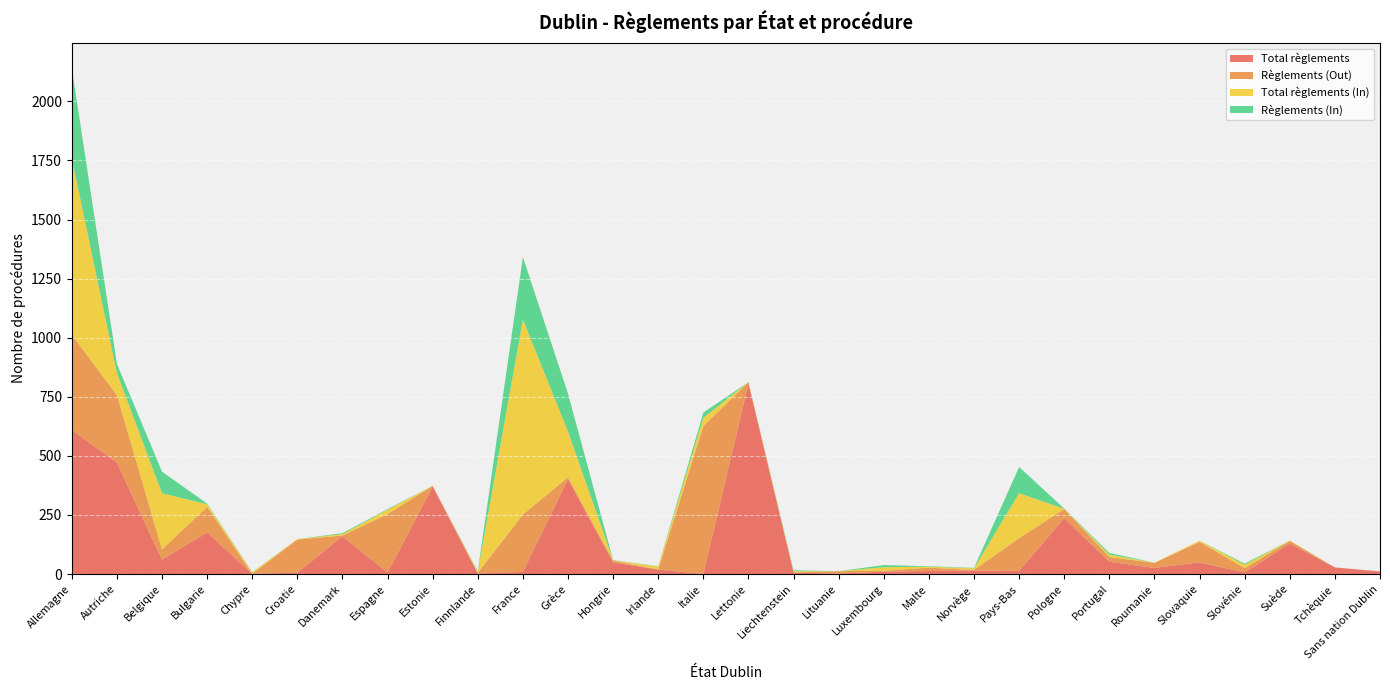

Reading left to right, list all the values displayed in this chart.

Total règlements: Allemagne=610	Autriche=471	Belgique=61	Bulgarie=176	Chypre=1	Croatie=6	Danemark=160	Espagne=6	Estonie=371	Finnlande=2	France=9	Grèce=402	Hongrie=49	Irlande=19	Italie=0	Lettonie=806	Liechtenstein=6	Lituanie=2	Luxembourg=10	Malte=13	Norvège=15	Pays-Bas=13	Pologne=237	Portugal=52	Roumanie=26	Slovaquie=49	Slovénie=7	Suède=129	Tchèquie=28	Sans nation Dublin=11
Règlements (Out): Allemagne=403	Autriche=286	Belgique=43	Bulgarie=108	Chypre=0	Croatie=140	Danemark=3	Espagne=248	Estonie=2	Finnlande=3	France=243	Grèce=7	Hongrie=8	Irlande=0	Italie=626	Lettonie=6	Liechtenstein=1	Lituanie=10	Luxembourg=4	Malte=14	Norvège=2	Pays-Bas=139	Pologne=38	Portugal=20	Roumanie=21	Slovaquie=87	Slovénie=18	Suède=11	Tchèquie=0	Sans nation Dublin=0
Total règlements (In): Allemagne=746	Autriche=93	Belgique=238	Bulgarie=11	Chypre=6	Croatie=2	Danemark=6	Espagne=18	Estonie=0	Finnlande=5	France=825	Grèce=194	Hongrie=1	Irlande=13	Italie=35	Lettonie=0	Liechtenstein=5	Lituanie=0	Luxembourg=15	Malte=4	Norvège=7	Pays-Bas=190	Pologne=1	Portugal=10	Roumanie=1	Slovaquie=5	Slovénie=14	Suède=2	Tchèquie=0	Sans nation Dublin=0
Règlements (In): Allemagne=381	Autriche=39	Belgique=91	Bulgarie=3	Chypre=1	Croatie=0	Danemark=4	Espagne=3	Estonie=0	Finnlande=2	France=264	Grèce=160	Hongrie=1	Irlande=1	Italie=22	Lettonie=0	Liechtenstein=4	Lituanie=0	Luxembourg=9	Malte=2	Norvège=2	Pays-Bas=111	Pologne=1	Portugal=7	Roumanie=0	Slovaquie=0	Slovénie=5	Suède=0	Tchèquie=0	Sans nation Dublin=0